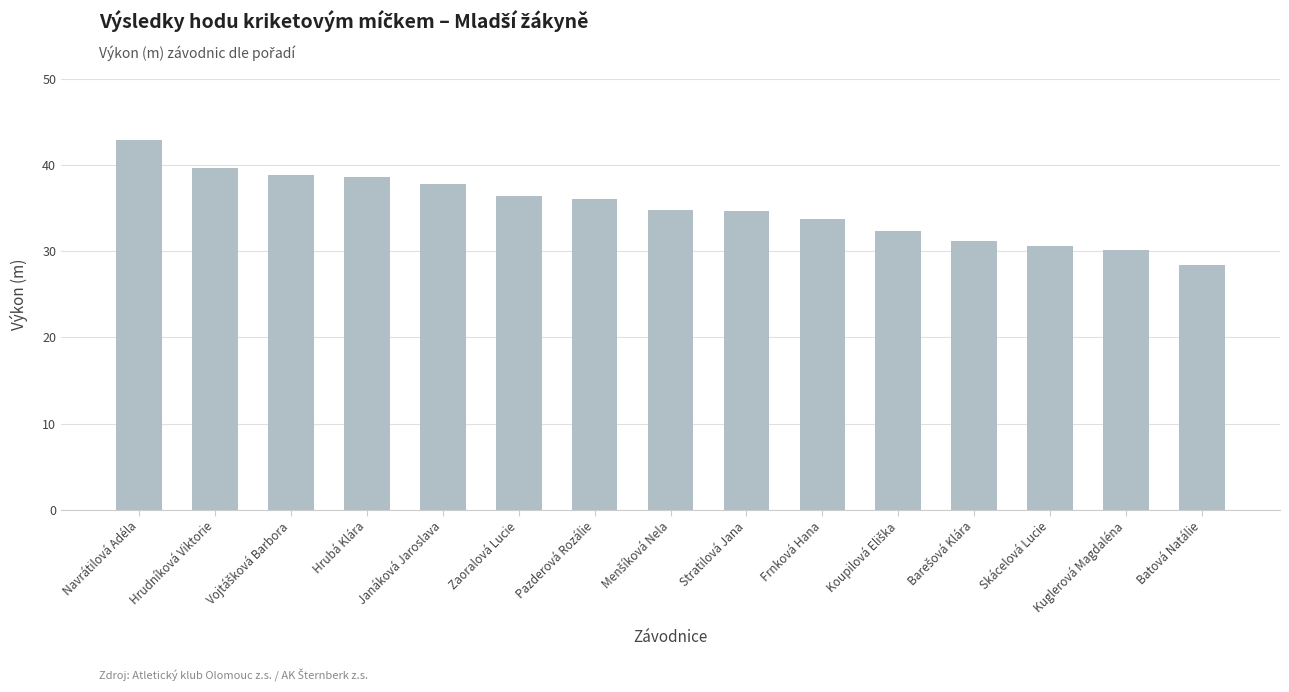

What is the change in value from Navrátilová Adéla to Kuglerová Magdaléna?

-12.8